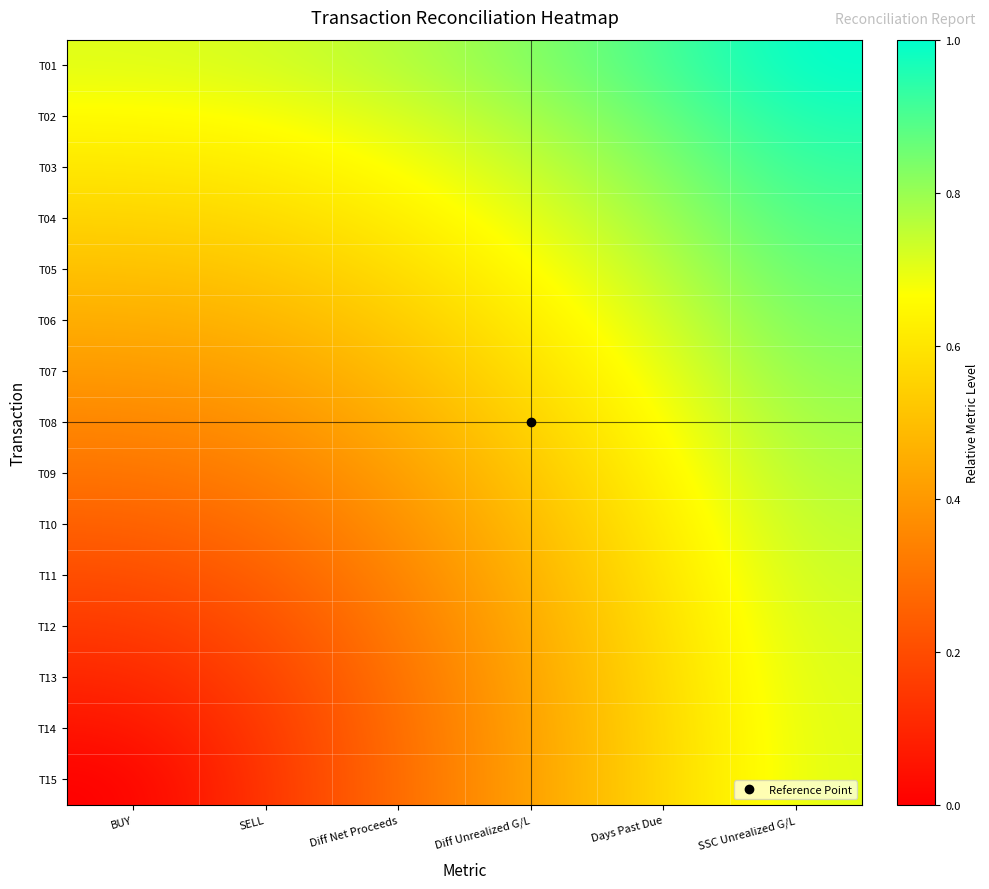

Reading right to left, extract all data points from this chart.

T01: SSC Unrealized G/L=1.0	Days Past Due=0.9	Diff Unrealized G/L=0.8	Diff Net Proceeds=0.8	SELL=0.7	BUY=0.7
T02: SSC Unrealized G/L=1.0	Days Past Due=0.9	Diff Unrealized G/L=0.8	Diff Net Proceeds=0.7	SELL=0.7	BUY=0.7
T03: SSC Unrealized G/L=0.9	Days Past Due=0.8	Diff Unrealized G/L=0.7	Diff Net Proceeds=0.7	SELL=0.6	BUY=0.6
T04: SSC Unrealized G/L=0.9	Days Past Due=0.8	Diff Unrealized G/L=0.7	Diff Net Proceeds=0.6	SELL=0.6	BUY=0.6
T05: SSC Unrealized G/L=0.9	Days Past Due=0.8	Diff Unrealized G/L=0.7	Diff Net Proceeds=0.6	SELL=0.5	BUY=0.5
T06: SSC Unrealized G/L=0.8	Days Past Due=0.7	Diff Unrealized G/L=0.6	Diff Net Proceeds=0.5	SELL=0.5	BUY=0.5
T07: SSC Unrealized G/L=0.8	Days Past Due=0.7	Diff Unrealized G/L=0.6	Diff Net Proceeds=0.5	SELL=0.4	BUY=0.4
T08: SSC Unrealized G/L=0.8	Days Past Due=0.7	Diff Unrealized G/L=0.6	Diff Net Proceeds=0.5	SELL=0.4	BUY=0.4
T09: SSC Unrealized G/L=0.8	Days Past Due=0.6	Diff Unrealized G/L=0.5	Diff Net Proceeds=0.4	SELL=0.3	BUY=0.3
T10: SSC Unrealized G/L=0.8	Days Past Due=0.6	Diff Unrealized G/L=0.5	Diff Net Proceeds=0.4	SELL=0.3	BUY=0.3
T11: SSC Unrealized G/L=0.7	Days Past Due=0.6	Diff Unrealized G/L=0.5	Diff Net Proceeds=0.3	SELL=0.2	BUY=0.2
T12: SSC Unrealized G/L=0.7	Days Past Due=0.6	Diff Unrealized G/L=0.5	Diff Net Proceeds=0.3	SELL=0.2	BUY=0.2
T13: SSC Unrealized G/L=0.7	Days Past Due=0.6	Diff Unrealized G/L=0.4	Diff Net Proceeds=0.3	SELL=0.2	BUY=0.1
T14: SSC Unrealized G/L=0.7	Days Past Due=0.6	Diff Unrealized G/L=0.4	Diff Net Proceeds=0.3	SELL=0.2	BUY=0.1
T15: SSC Unrealized G/L=0.7	Days Past Due=0.6	Diff Unrealized G/L=0.4	Diff Net Proceeds=0.3	SELL=0.1	BUY=0.0